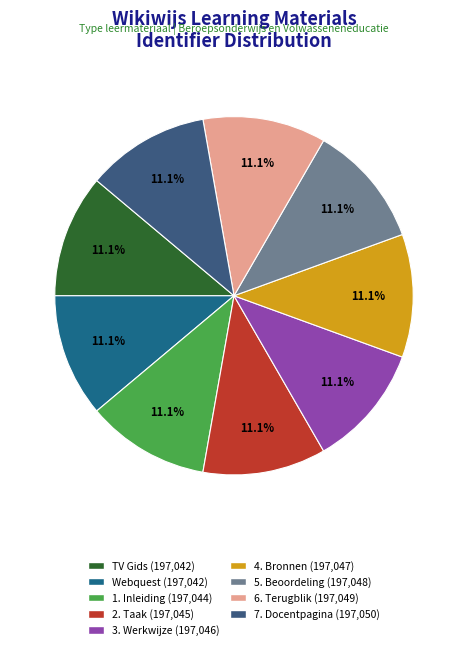

How much of the chart is everything except 1. Inleiding?

88.9%